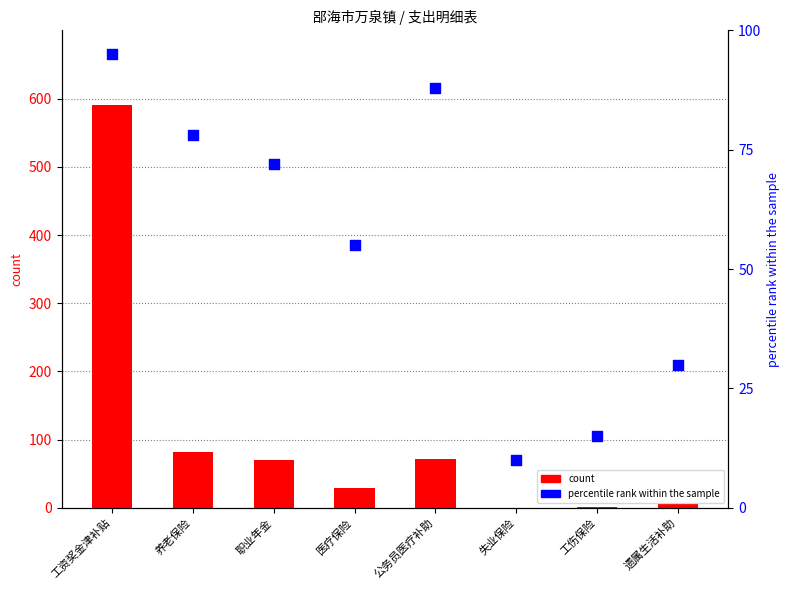

Which series contains the lowest Y value?

count